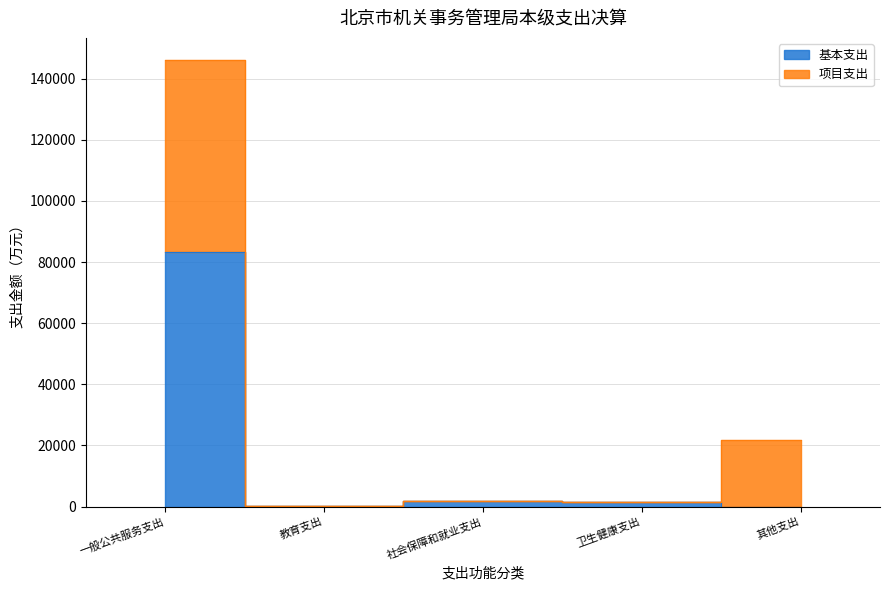

What is the difference between the maximum and minimum values in the 项目支出 series?

62854.6